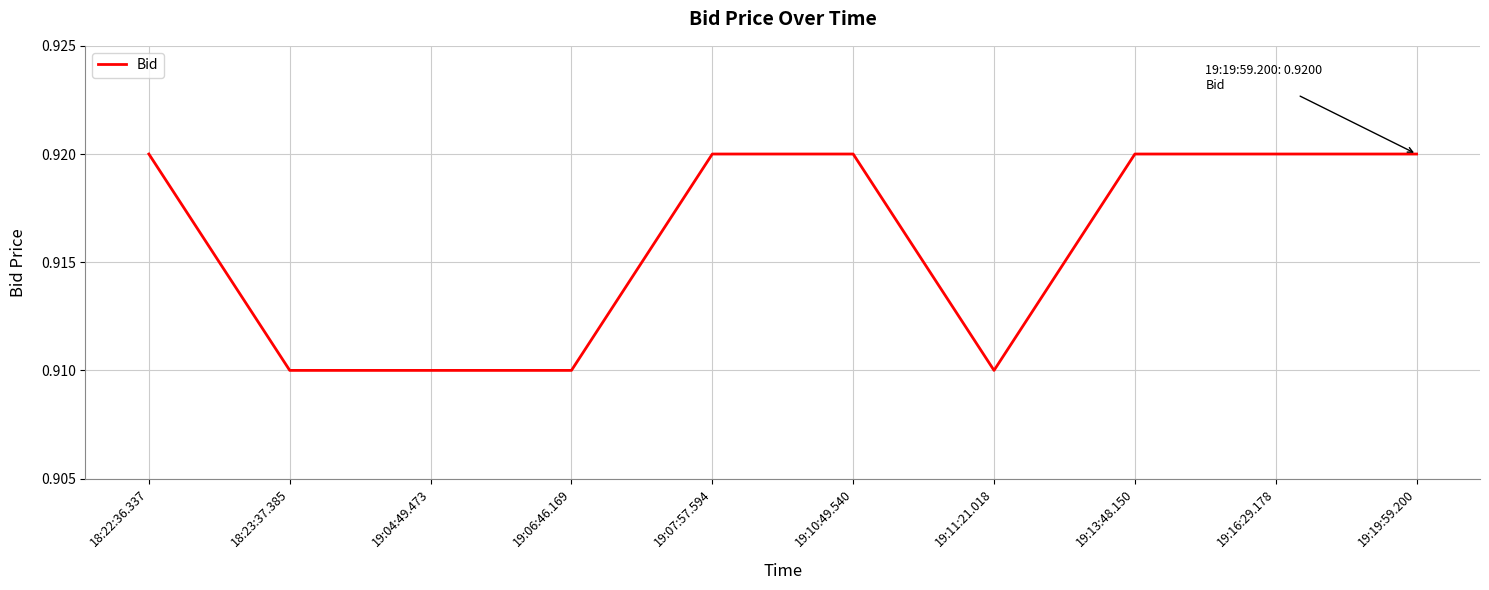

What position from the right is 19:04:49.473?

8